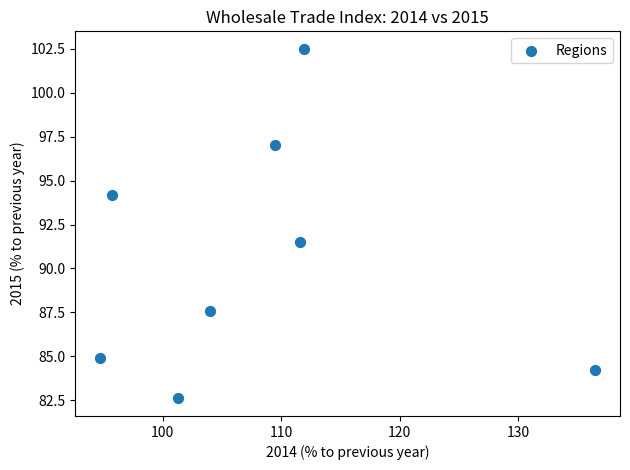

What is the range of X values (max minus min)?

41.8